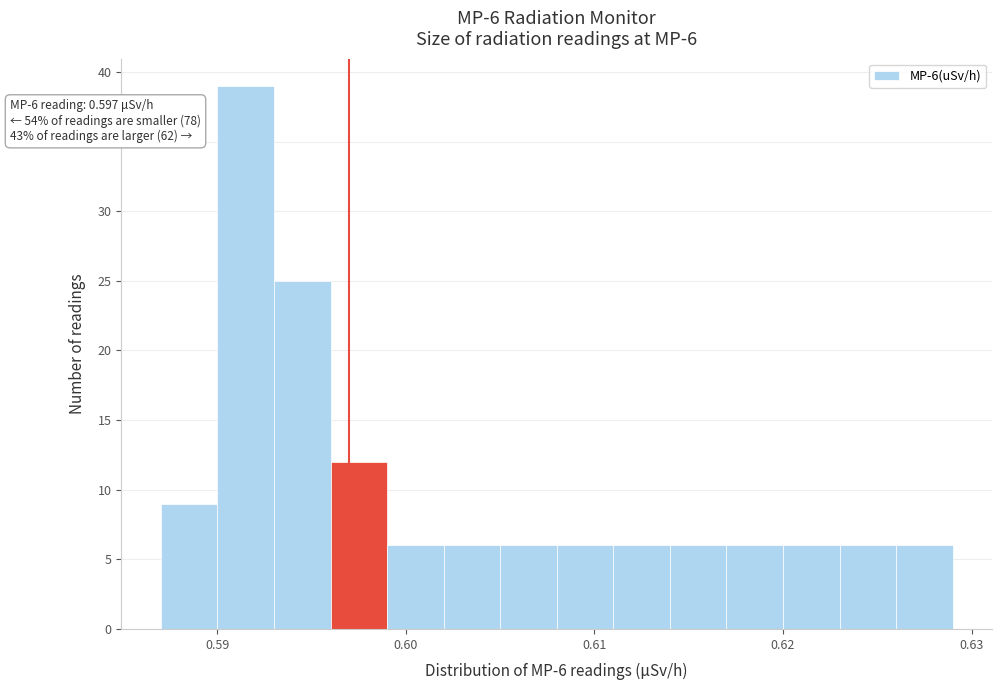

Around what value on the x-axis is the tallest bar? Give the approximate position of its centre, as read against the axis.

0.592